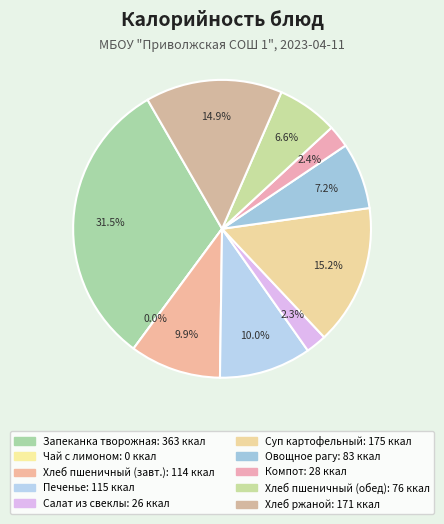

What is the largest slice in the pie chart?

Запеканка творожная